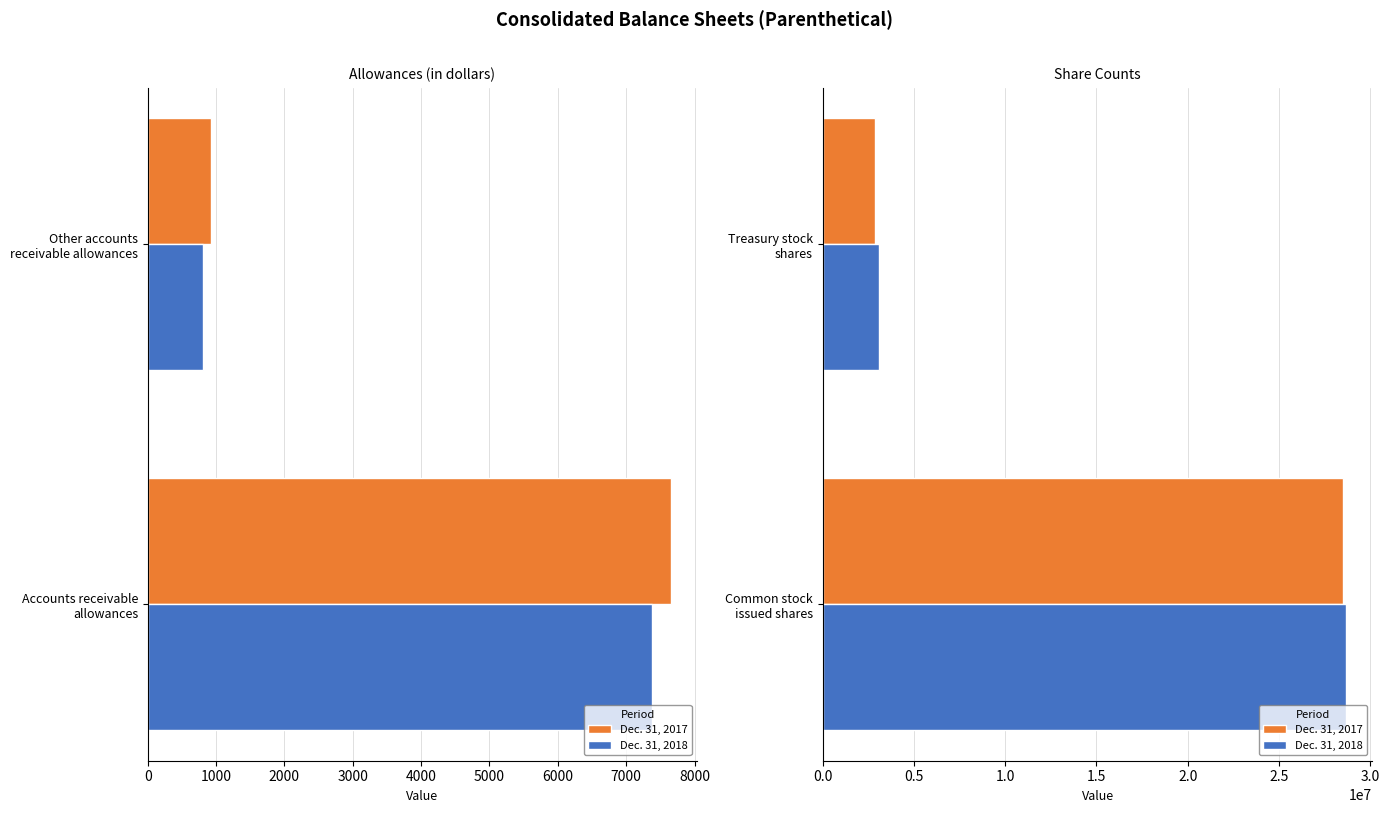

Between Common stock issued shares and Treasury stock shares, which series saw the biggest shift?

Dec. 31, 2017